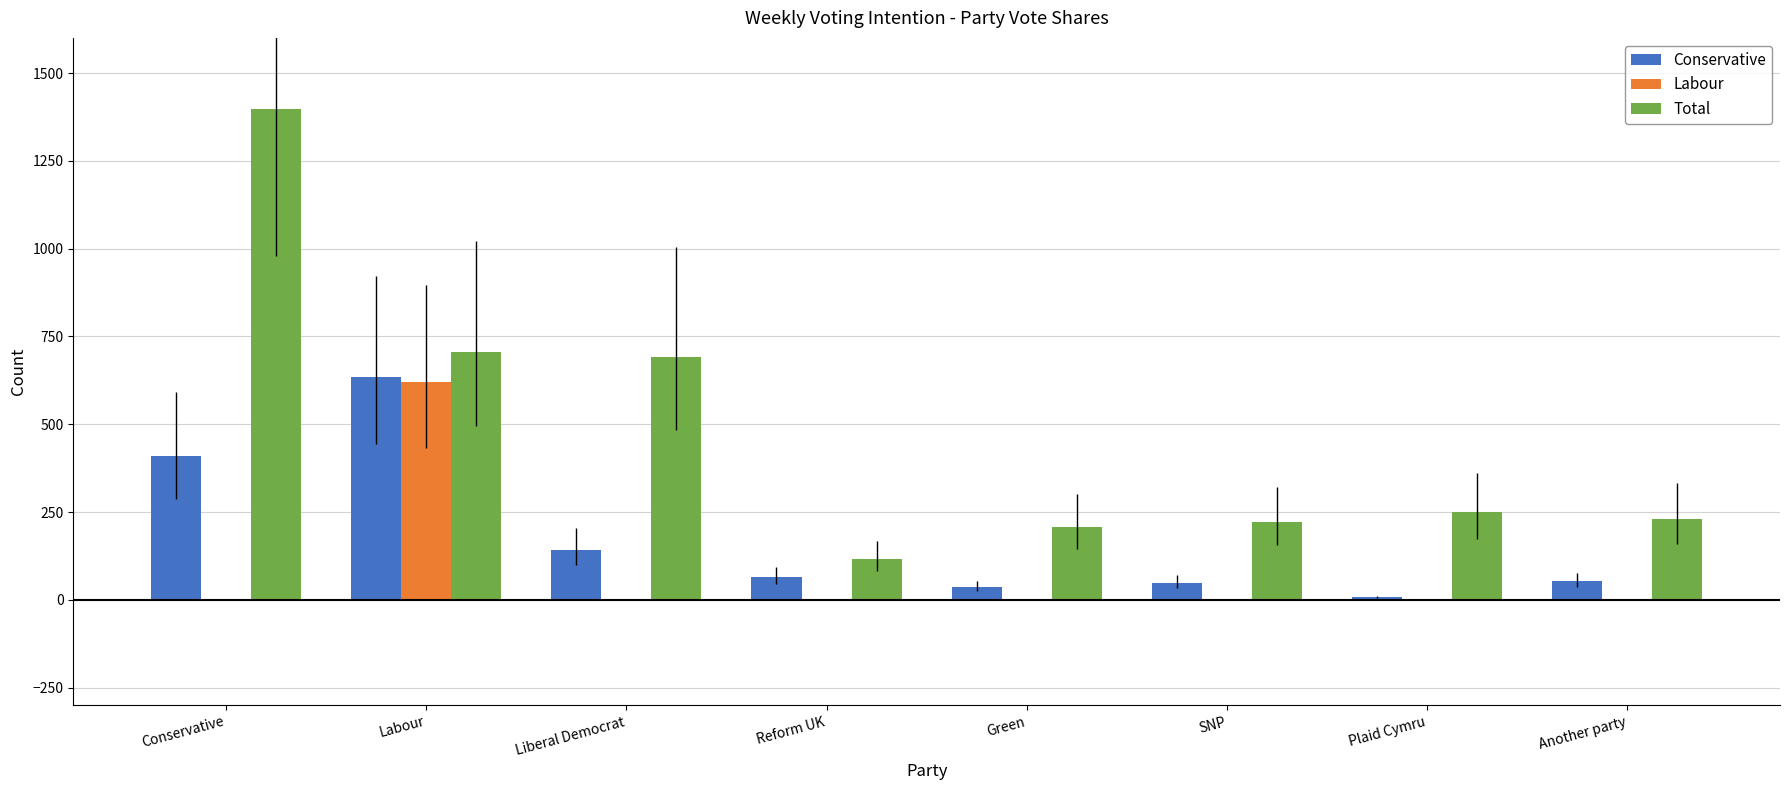

What is the sum of the Total values at Another party and Liberal Democrat?

921